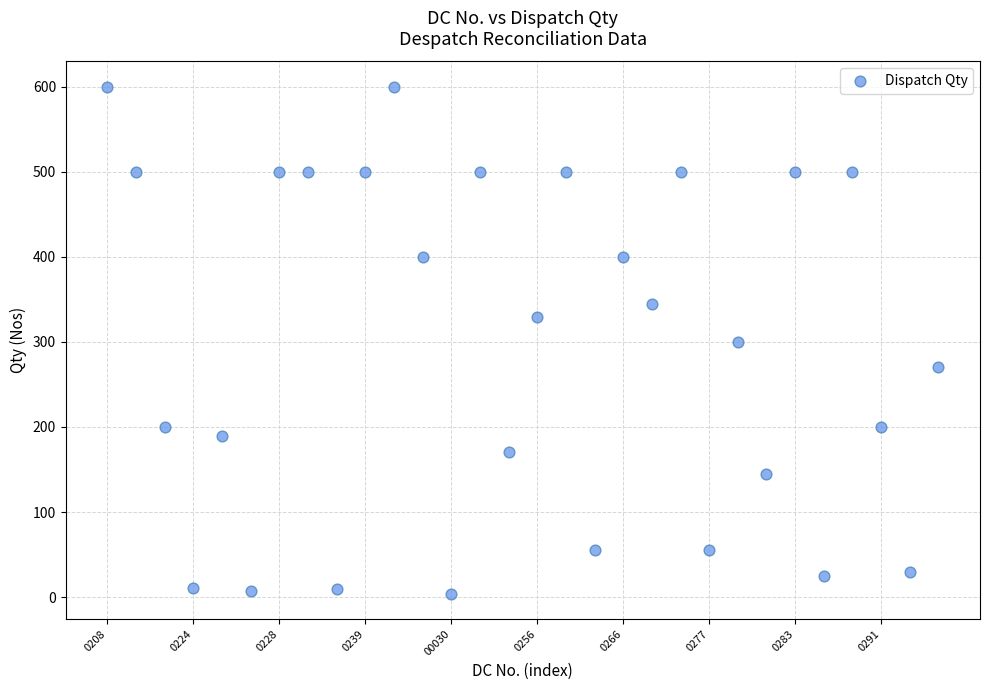

What is the range of Y values (max minus min)?

596